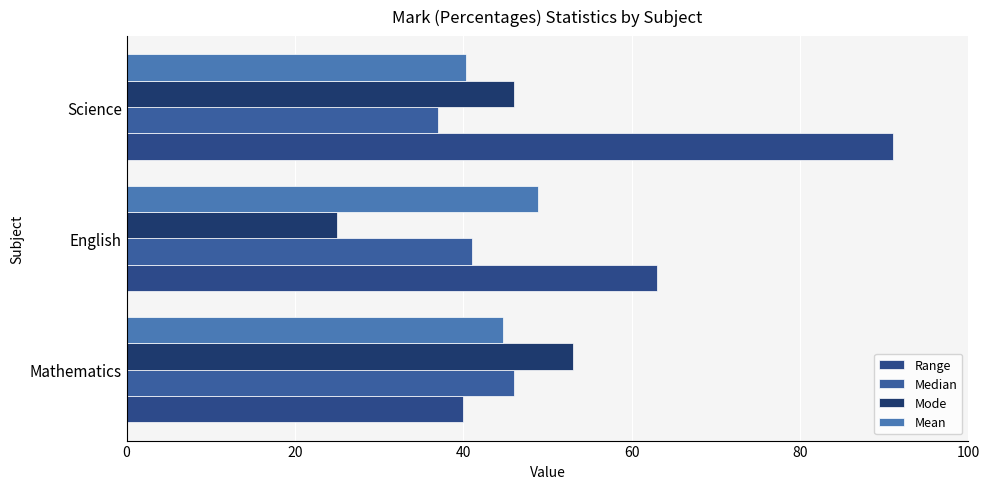

How many data points does each series have?

3